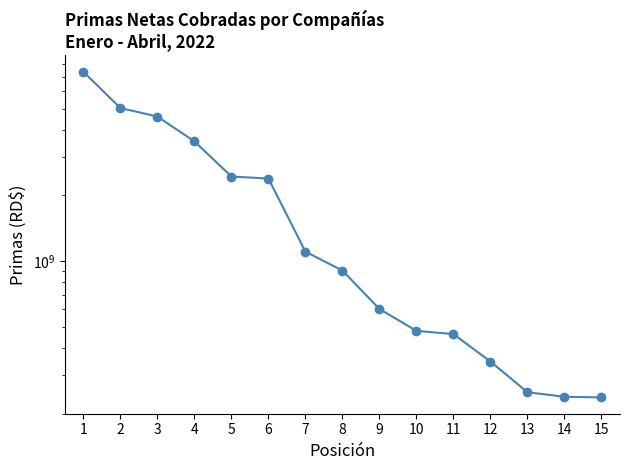

True or false: the data shows 3929428465.2 at 6.

False